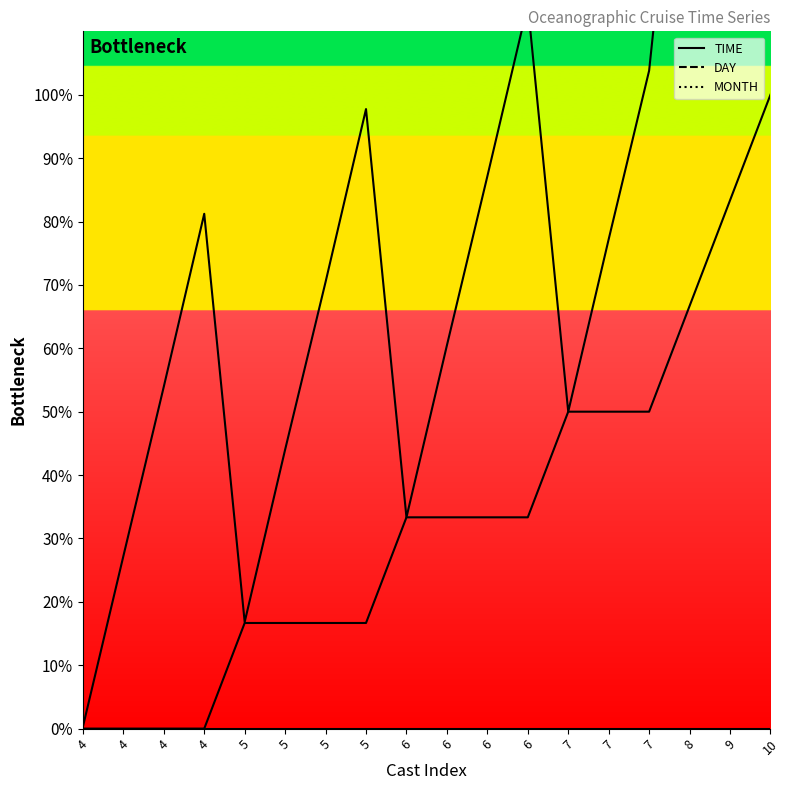

Rank the series by their maximum value, from lowest to highest.

MONTH, DAY, TIME